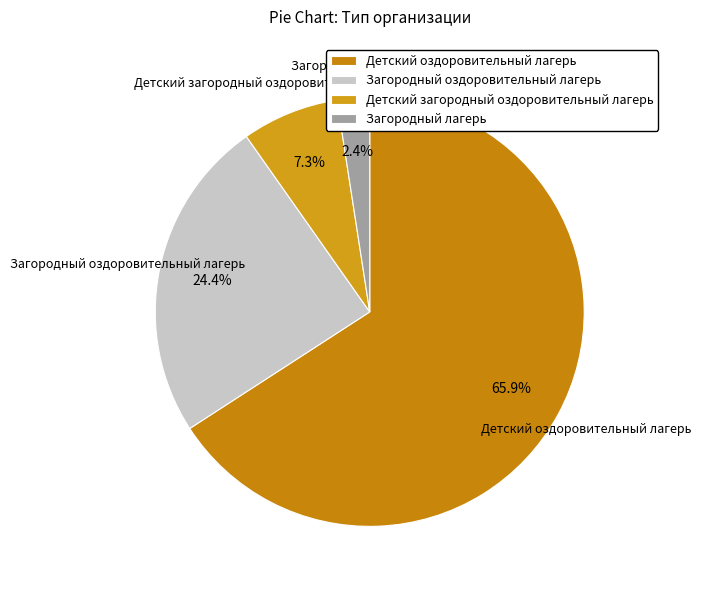

True or false: Загородный оздоровительный лагерь accounts for 12% of the total.

False